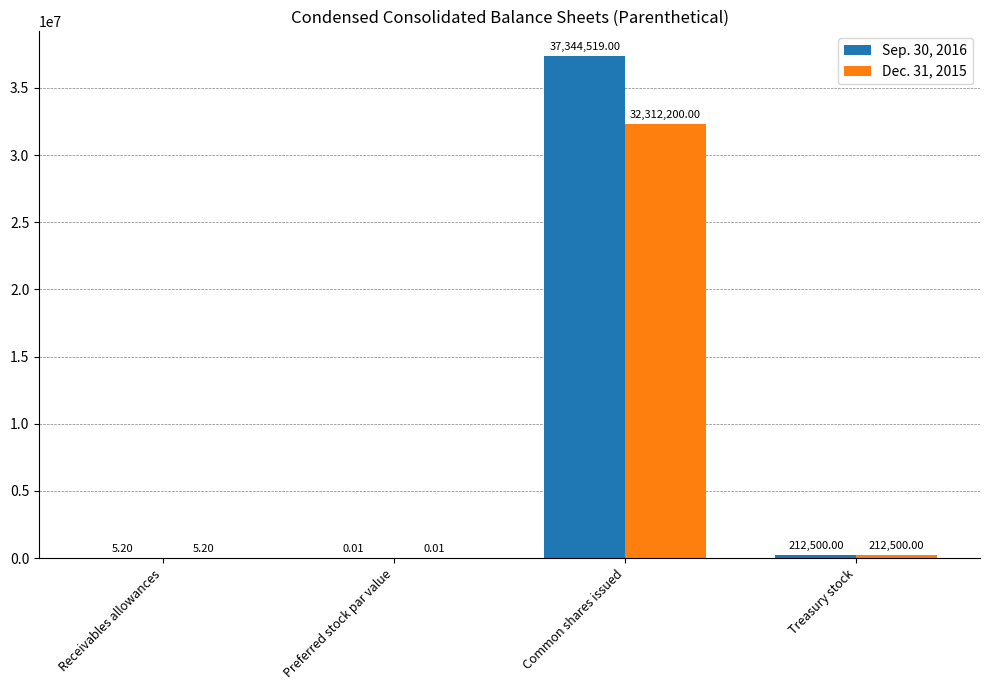

At which label does Dec. 31, 2015 first exceed 212500?

Common shares issued